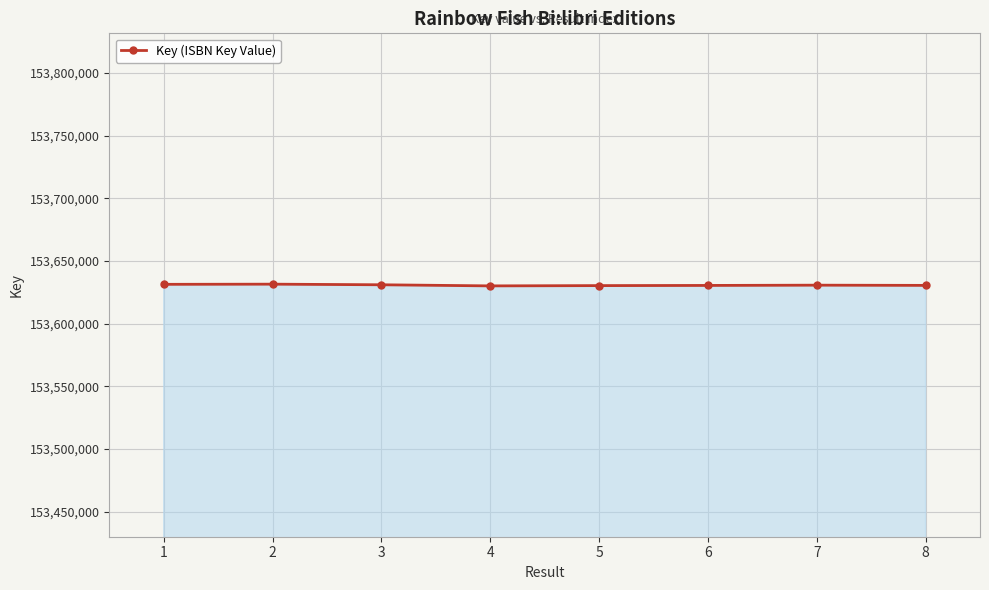

Is it true that the value at 6 is 153630461?

True